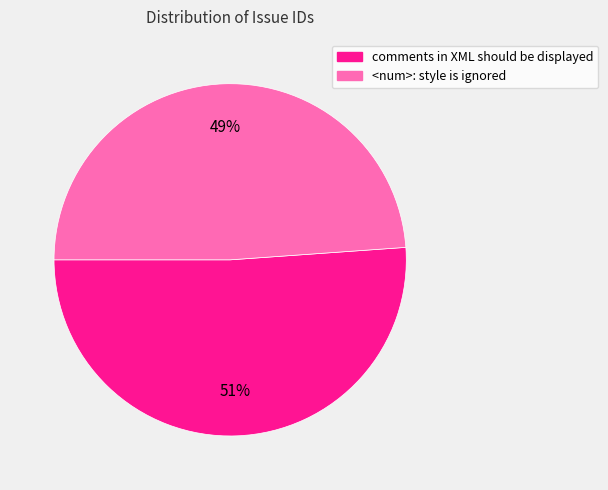

Approximately how many times larger is the value at comments in XML should be displayed compared to <num>: style is ignored?

1.0